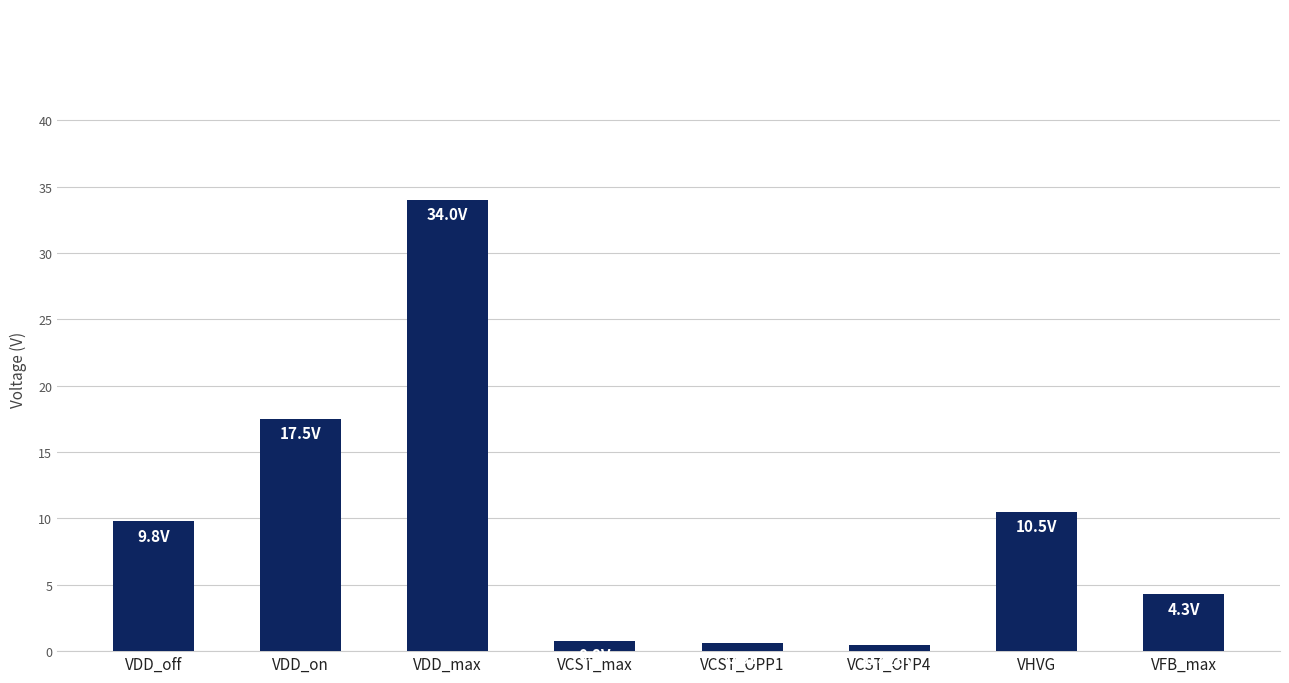

What is the label of the 8th bar from the left?

VFB_max